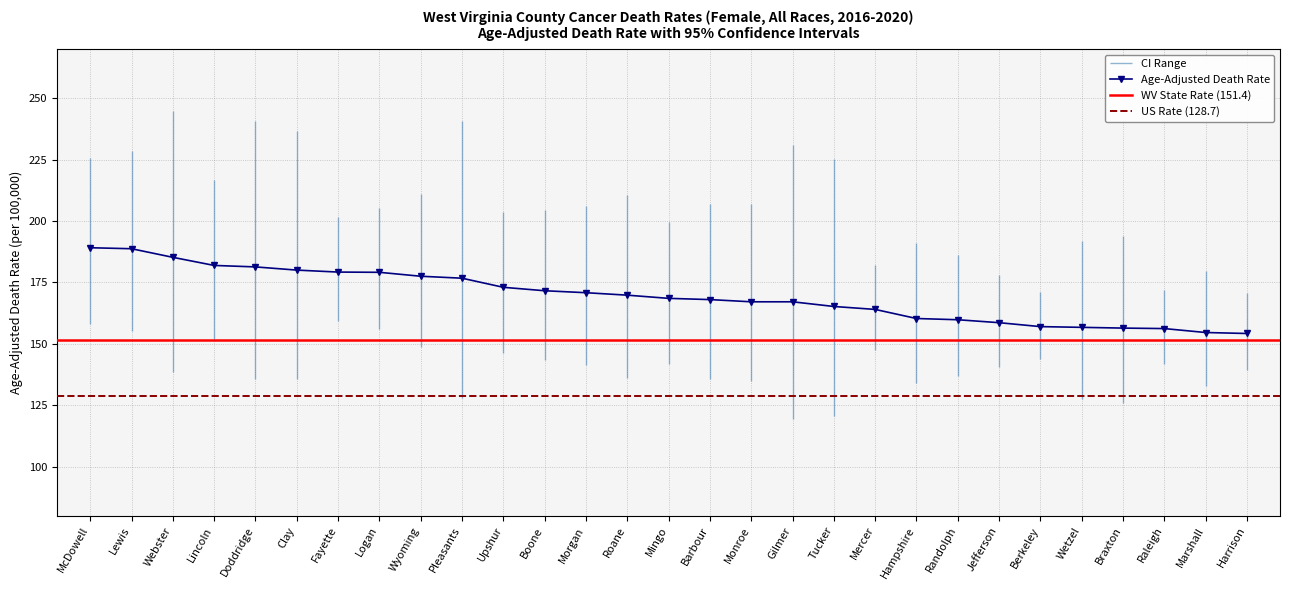

Is it true that Lower CI (Rate) equals 29.9 at Clay?

False